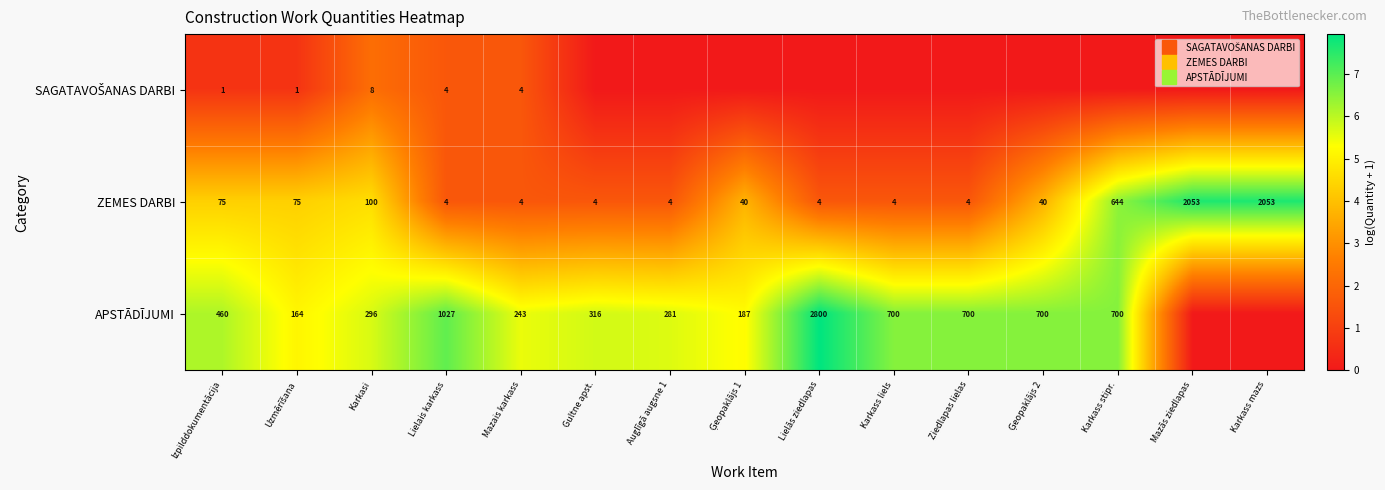

Rank the series by their maximum value, from highest to lowest.

APSTĀDĪJUMI, ZEMES DARBI, SAGATAVOŠANAS DARBI